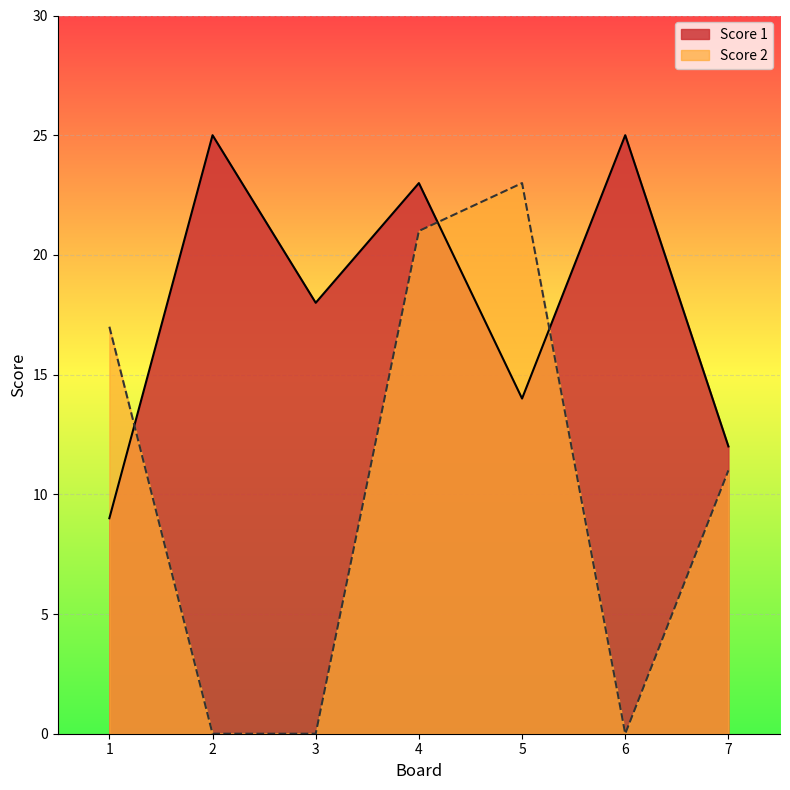

What are all the series names shown in the legend?

Score 1, Score 2